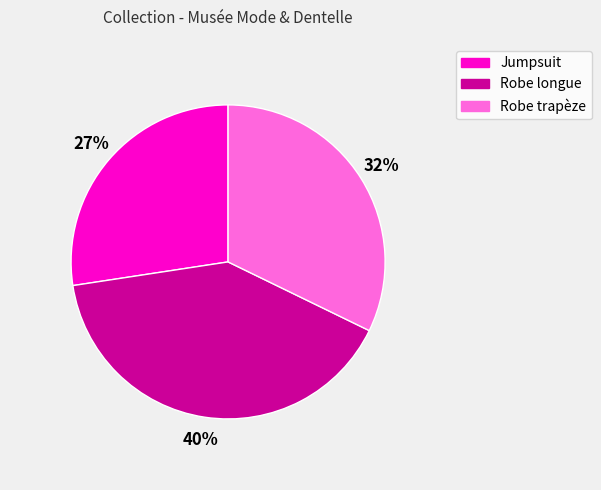

To the nearest percent, what is the difference between the Robe trapèze and Robe longue slice percentages?

8%